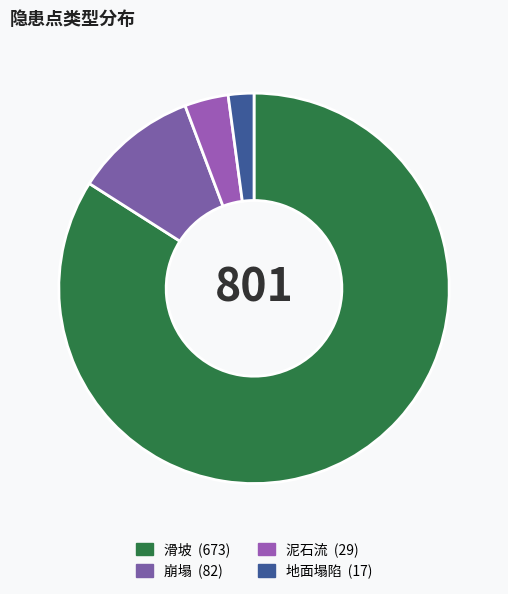

The 滑坡 slice represents 84% of the pie. True or false?

True